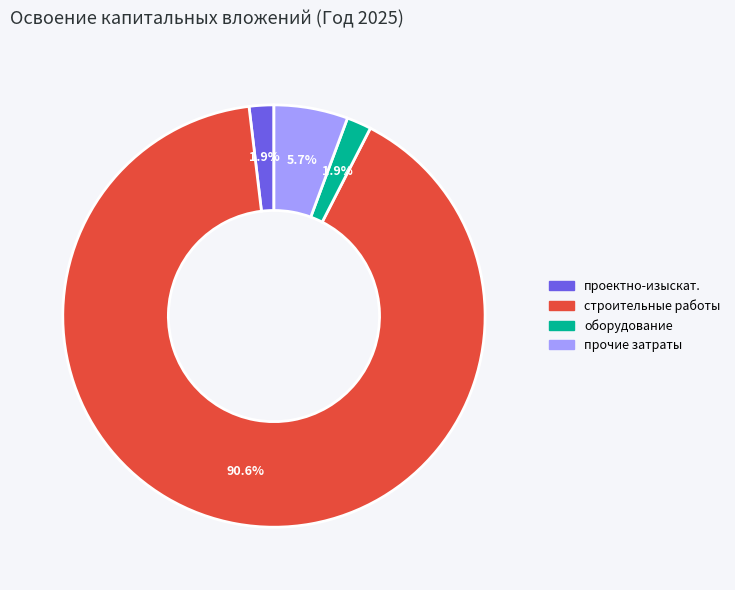

What is the majority slice?

строительные работы